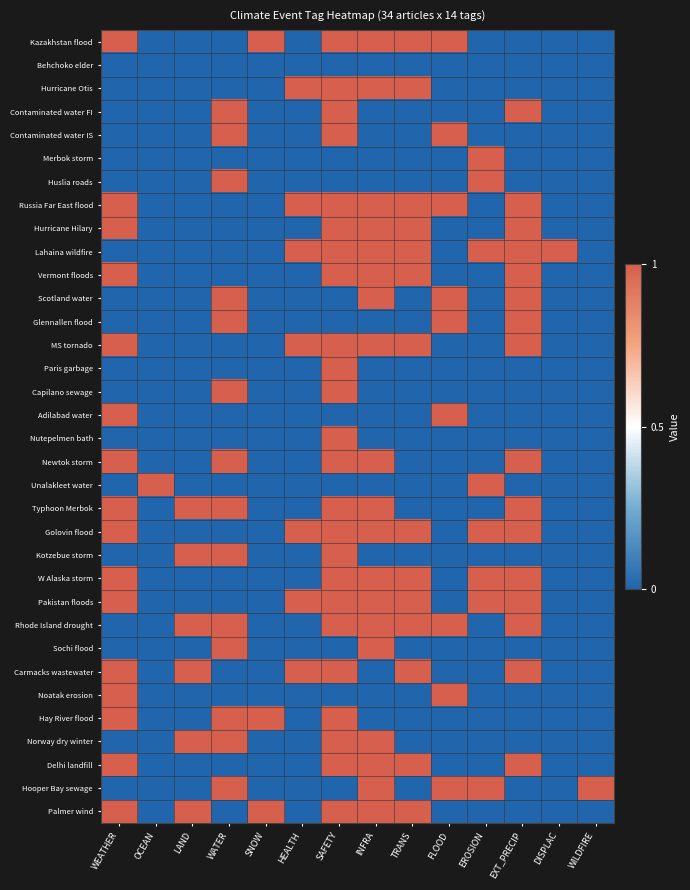

How many data points does each series have?

14